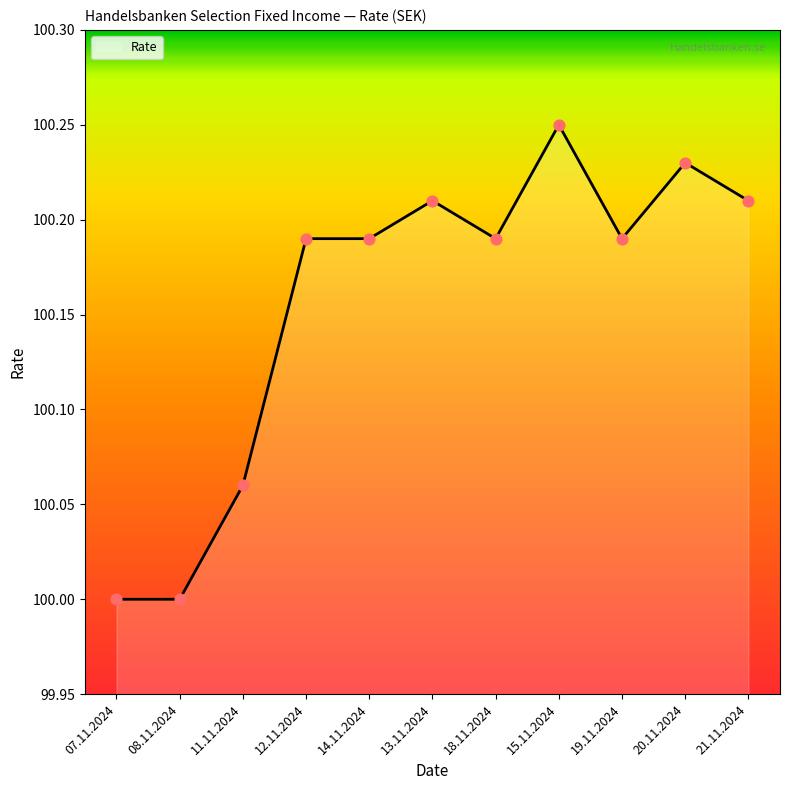

What is the ratio of the value at 20.11.2024 to the value at 19.11.2024?

1.0